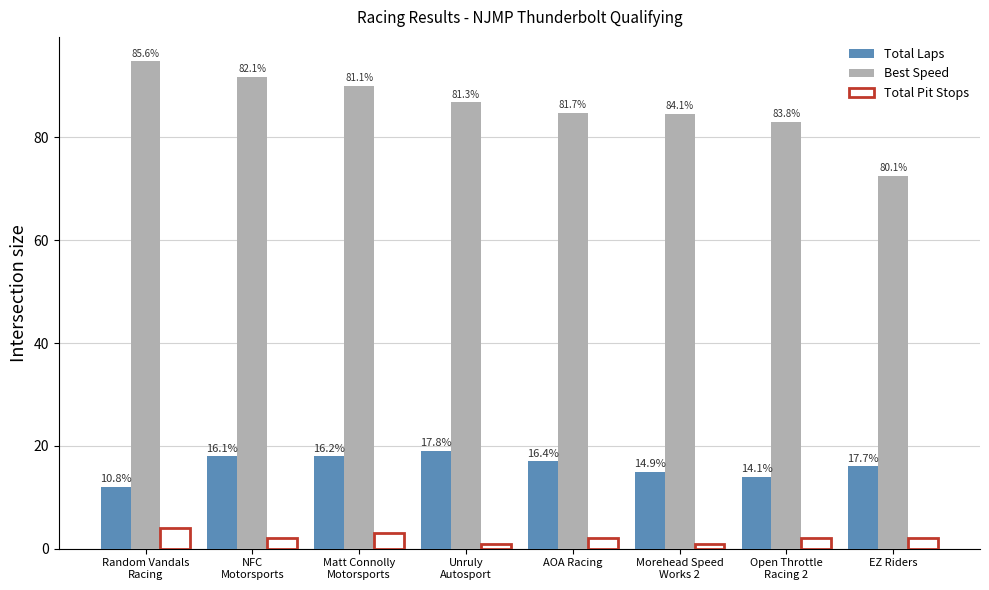

The value of Total Pit Stops at Open Throttle
Racing 2 is 3.3. True or false?

False